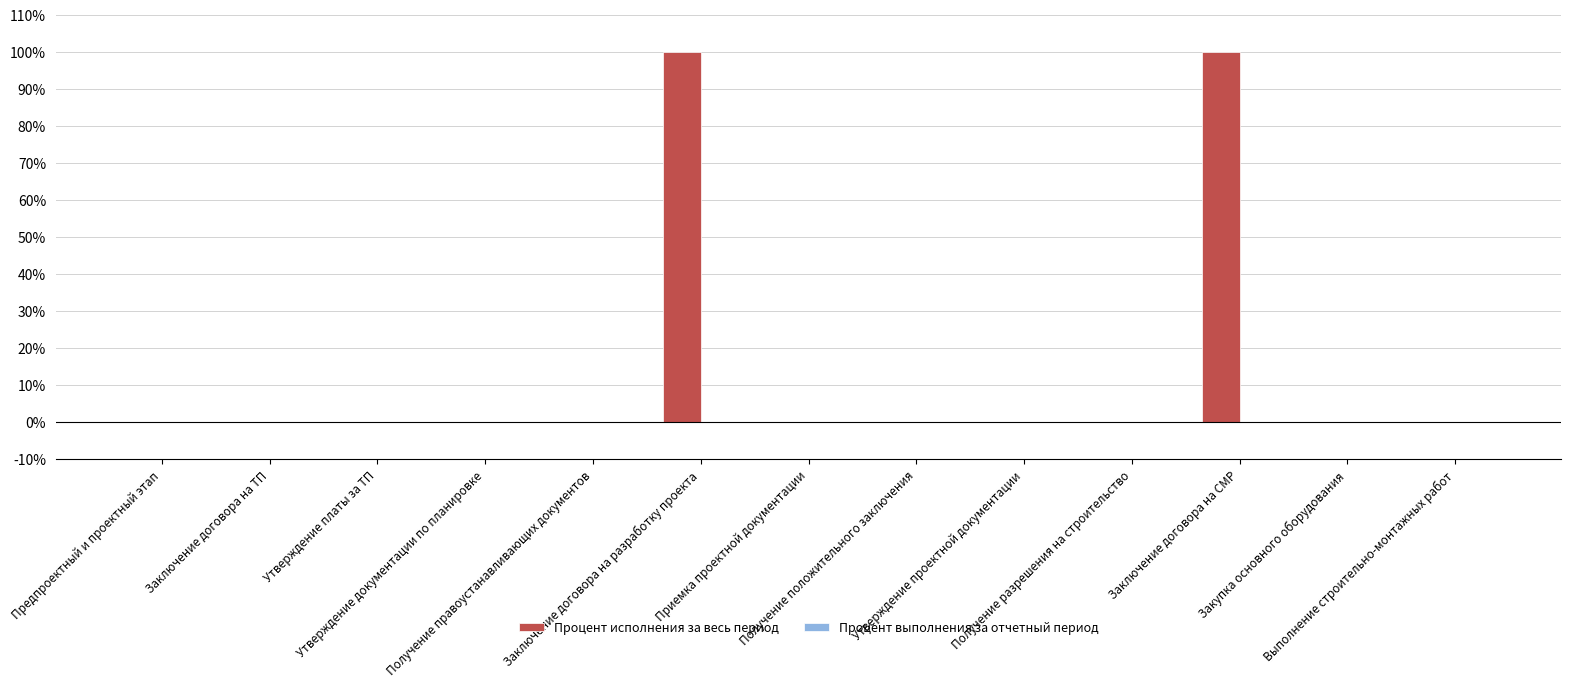

What is the sum of all values?

200